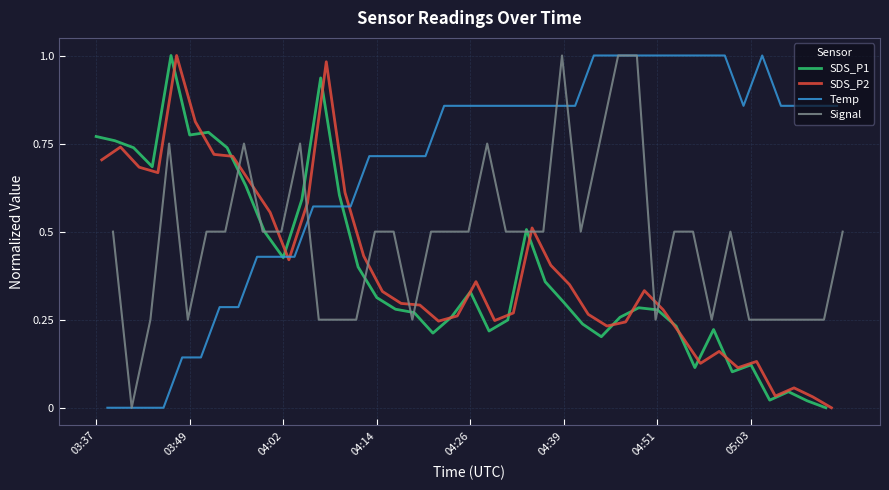

True or false: SDS_P2 and Temp cross at least once.

True